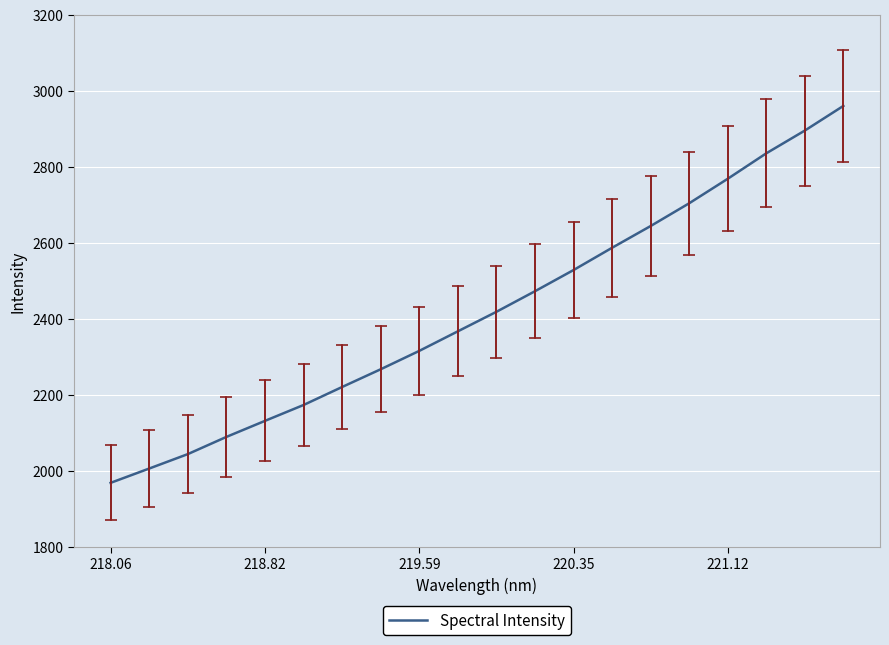

What is the minimum value shown in the chart?

1968.5